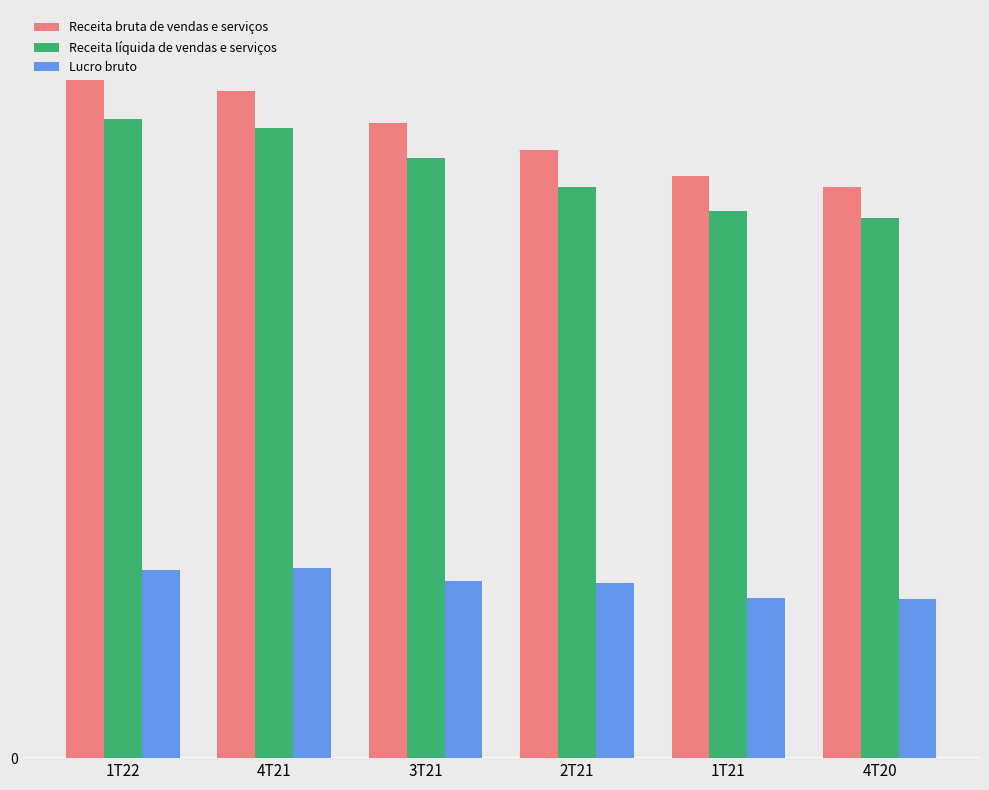

What is the label of the 3rd bar from the left?

3T21